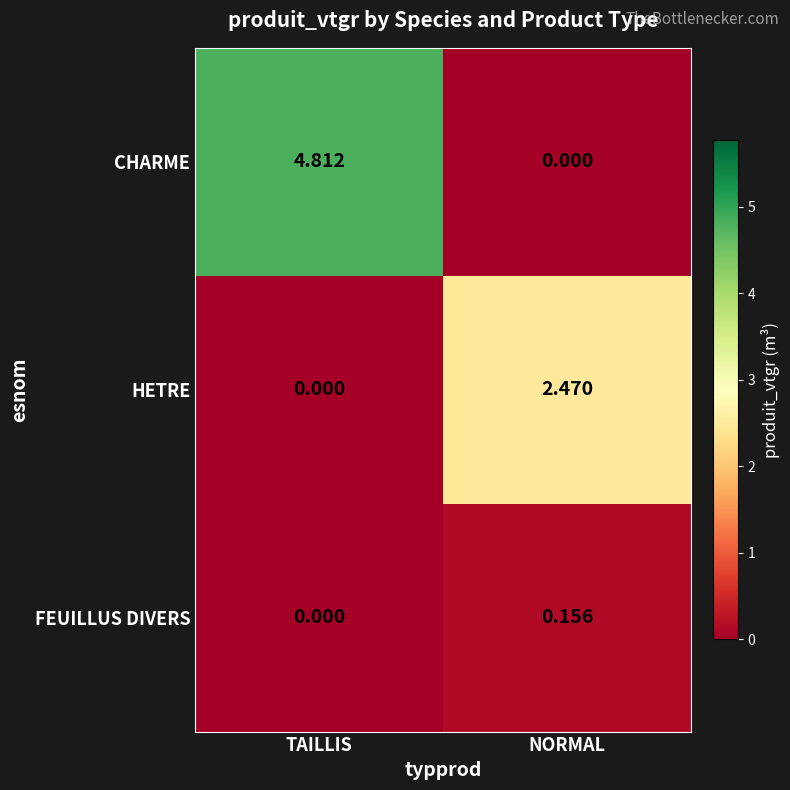

At which category is the sum across all series the highest?

TAILLIS